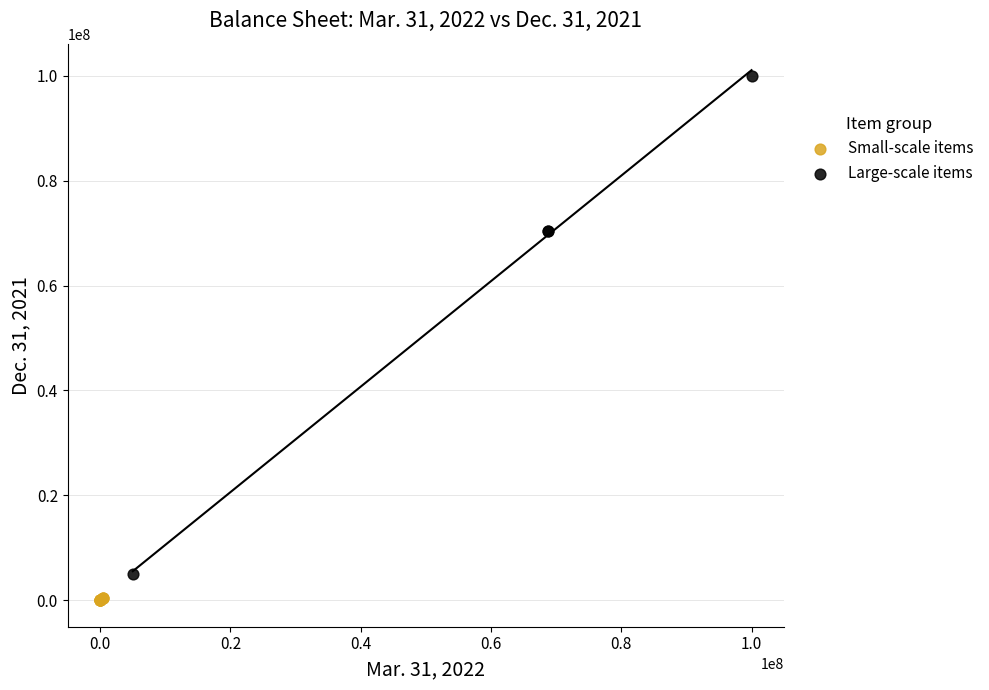

Which series reaches the maximum Y coordinate?

Large-scale items